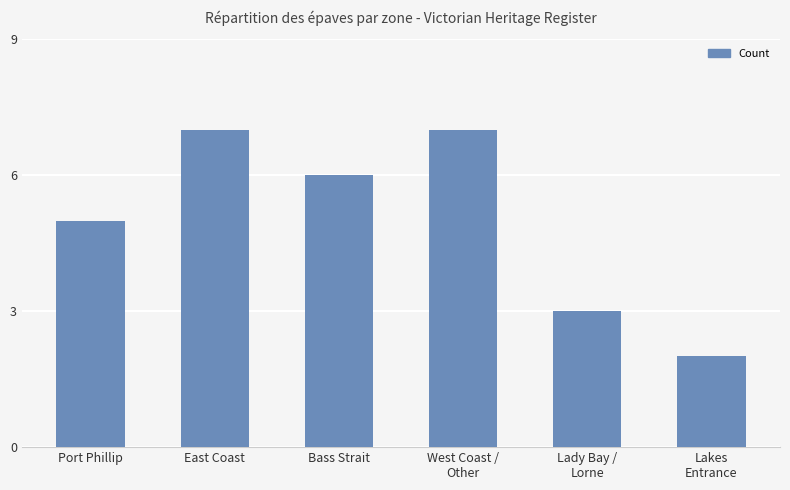

What is the greatest value displayed?

7